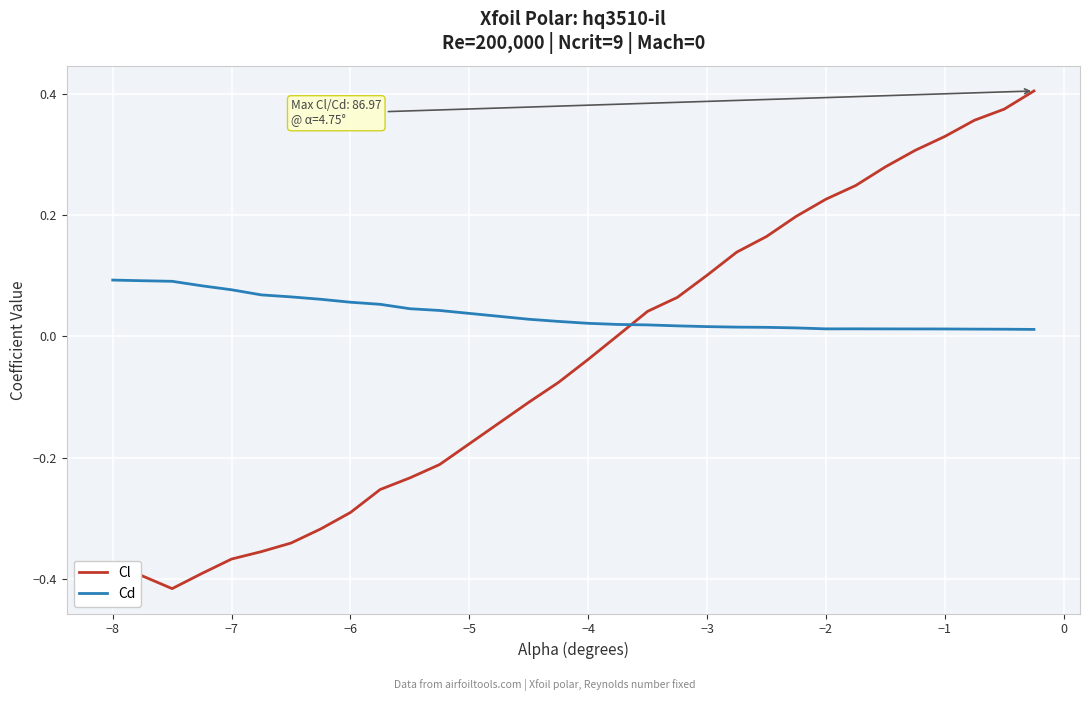

What is the difference between the second highest and second lowest values in the Cl series?

0.8